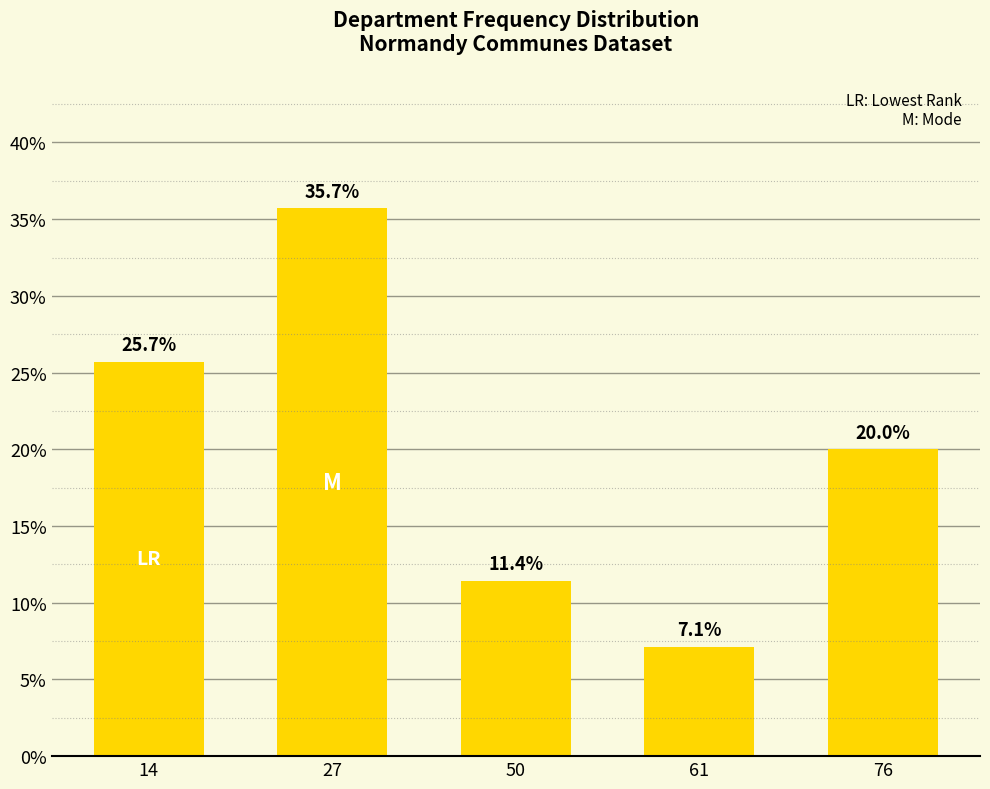

Rank the categories by value from highest to lowest.

27, 14, 76, 50, 61